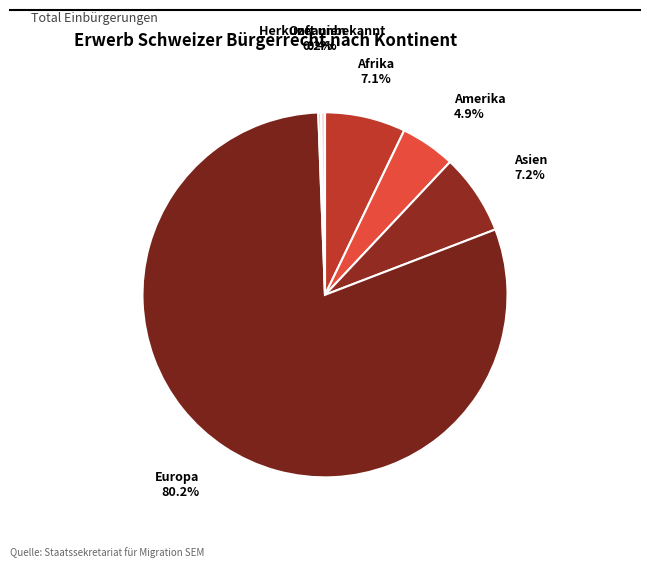

Does Europa represent more than half of the total?

Yes